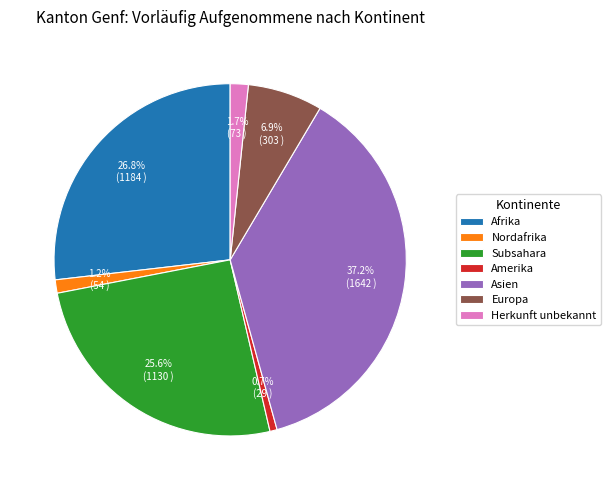

To the nearest percent, what is the difference between the Asien and Afrika slice percentages?

10%